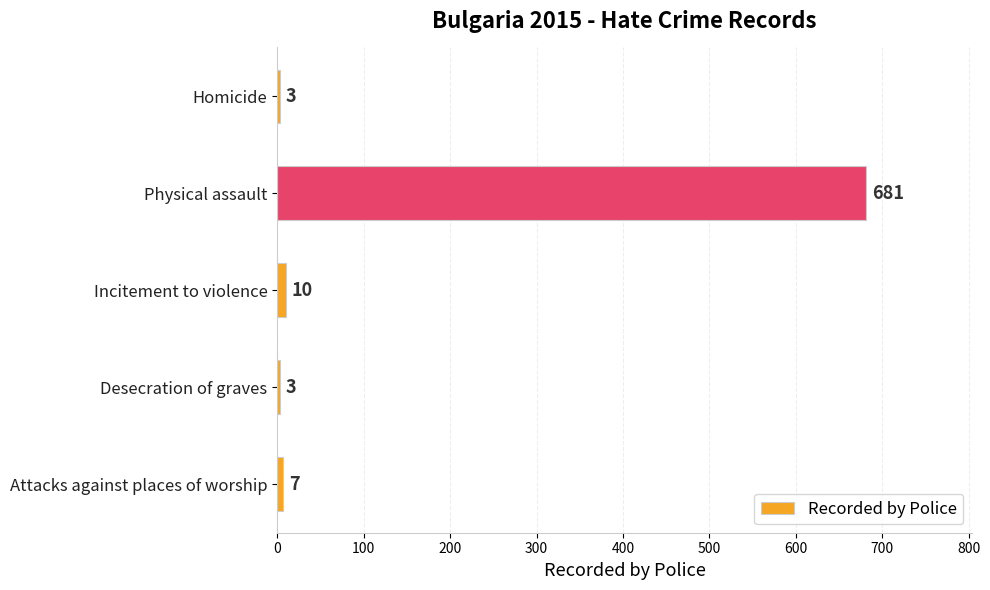

How many values are below 7?

2